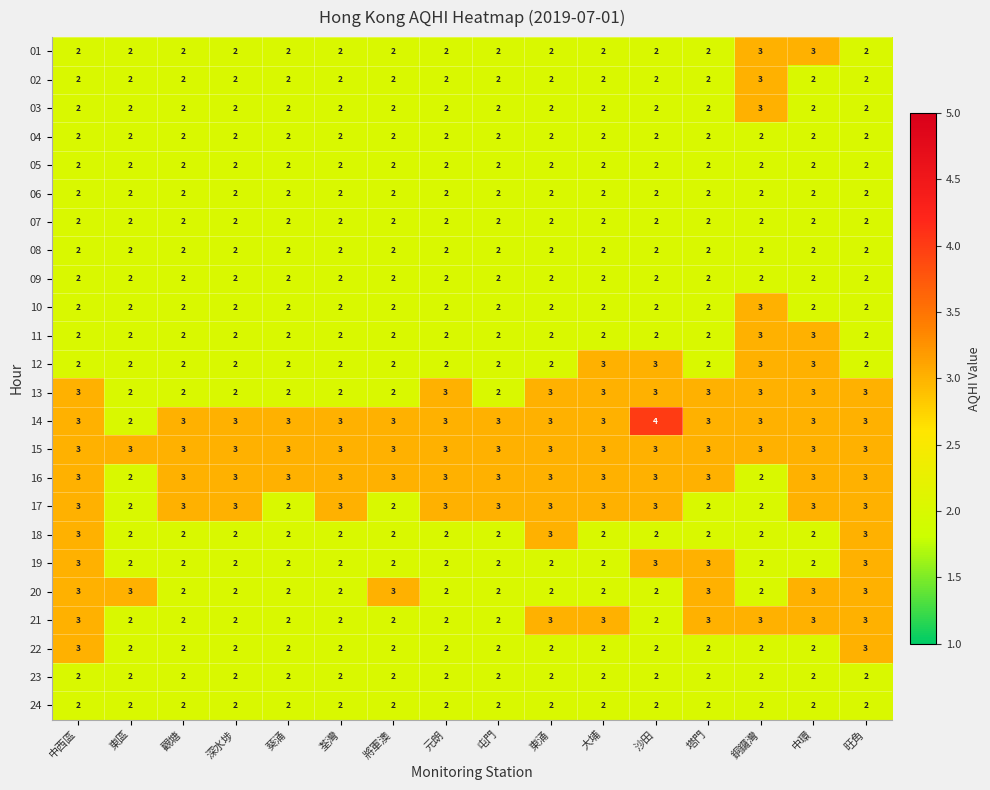

How many distinct data groups are displayed?

24